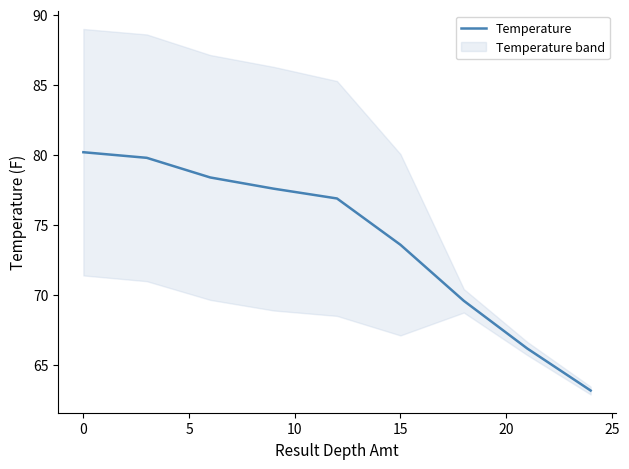

The Temperature series shows 73.6 at 15. True or false?

True